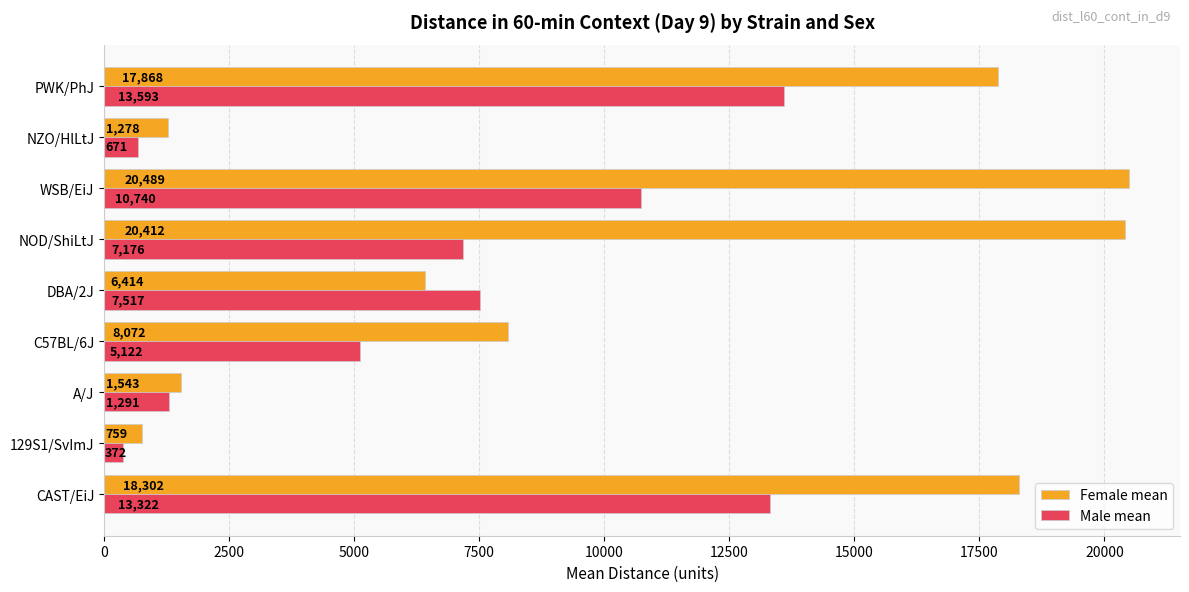

Which series changed the most between CAST/EiJ and 129S1/SvImJ?

Female mean